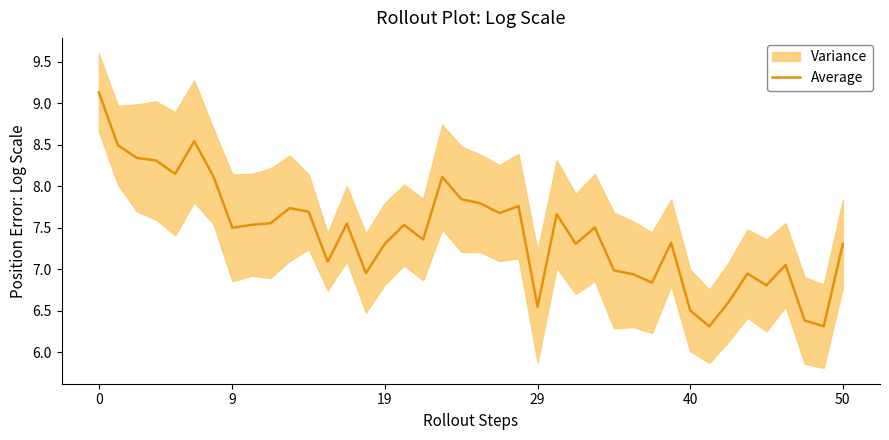

True or false: the data has more than 0 interior local peaks.

True